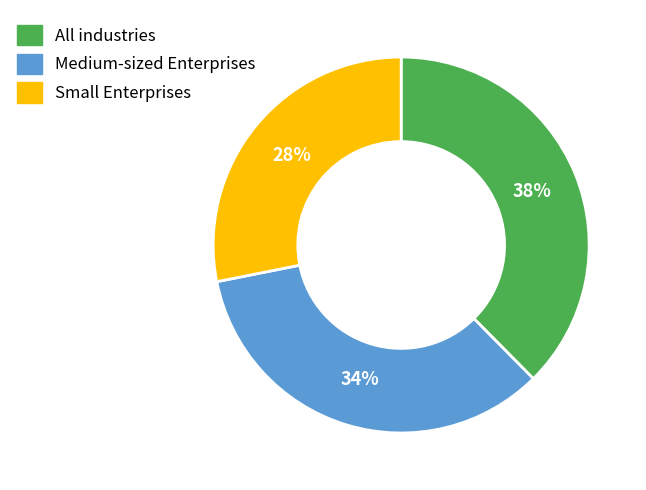

To the nearest percent, what is the combined percentage of All industries and Medium-sized Enterprises?

72%